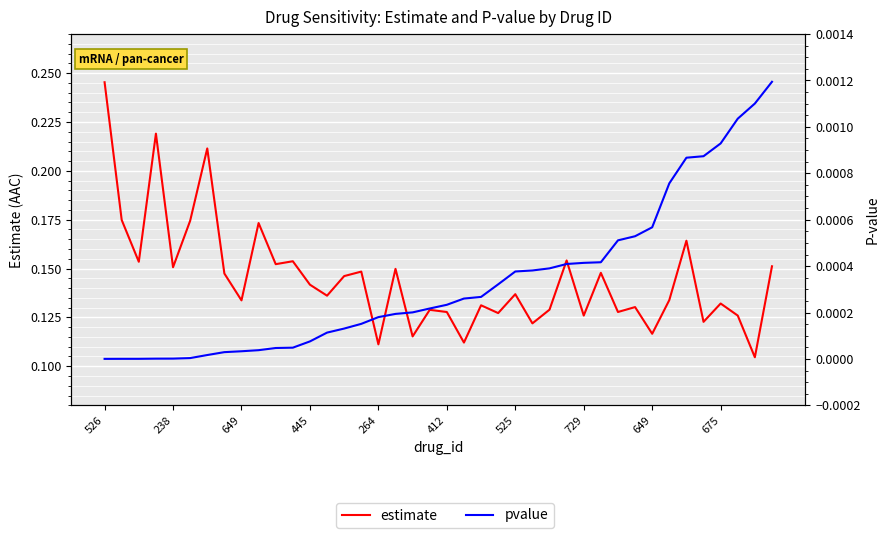

At which label is pvalue closest to 0?

526